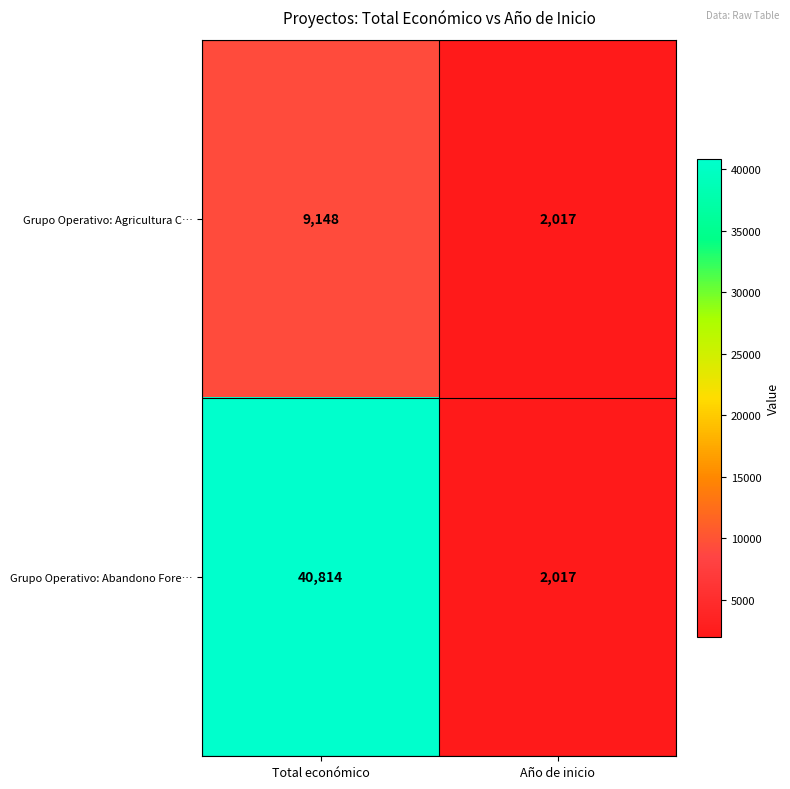

Which series changed the most between Total económico and Año de inicio?

Grupo Operativo: Abandono Fore…